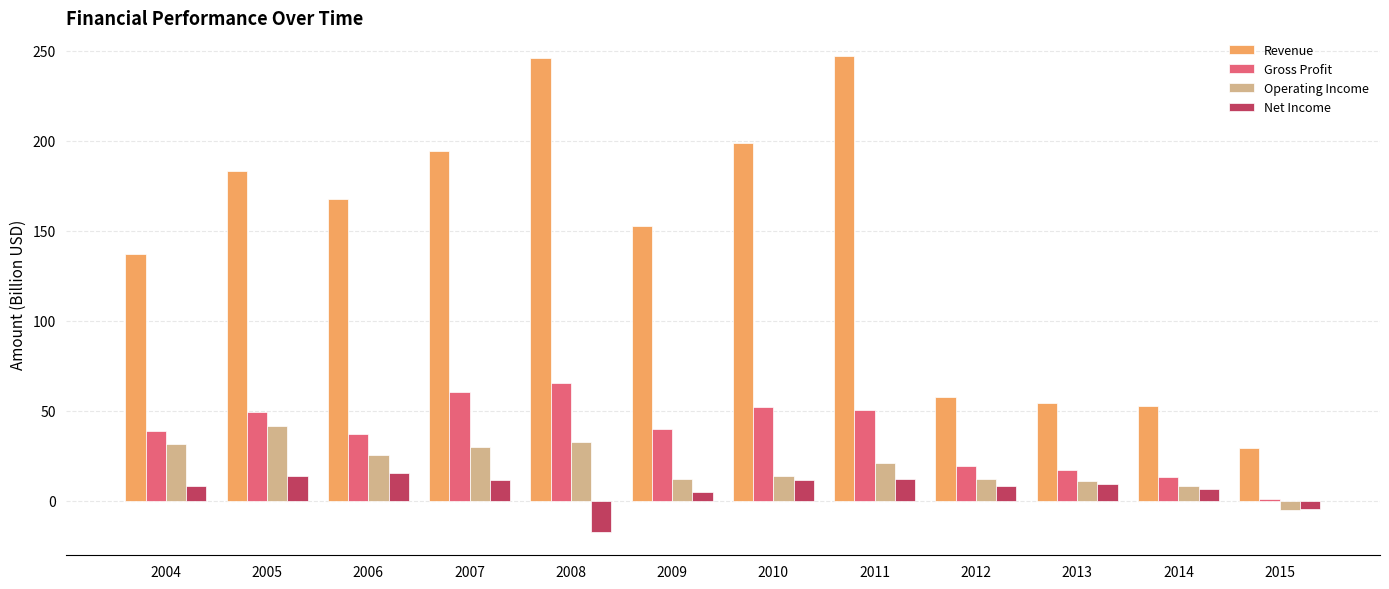

Which series has the widest spread of values?

Revenue